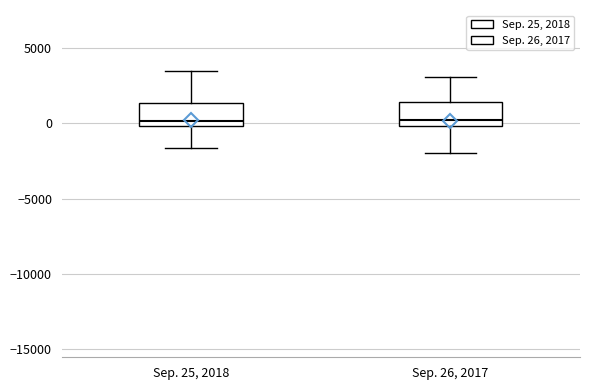

Where is the upper edge of the box for Sep. 25, 2018 on the y-axis? The values are not printed on the chart, so give them approximately, as read against the axis.

1500